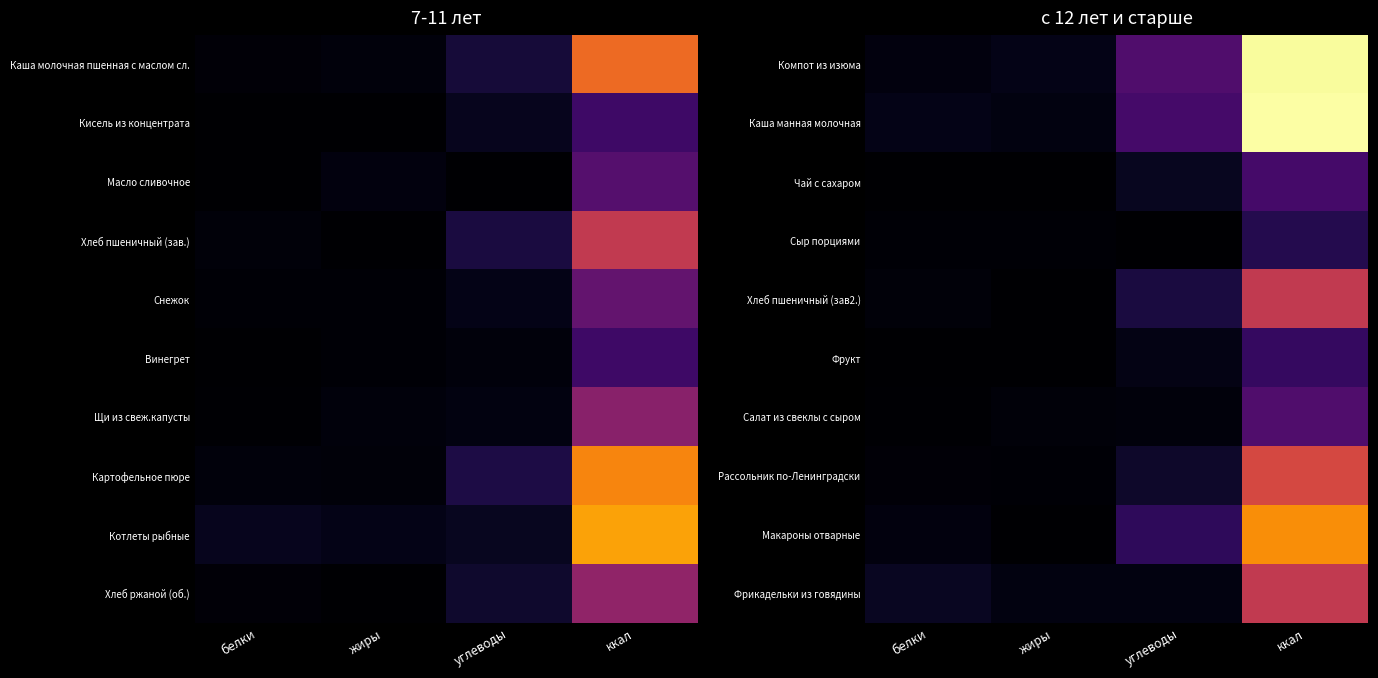

Is it true that Чай с сахаром equals 23.3 at углеводы?

False